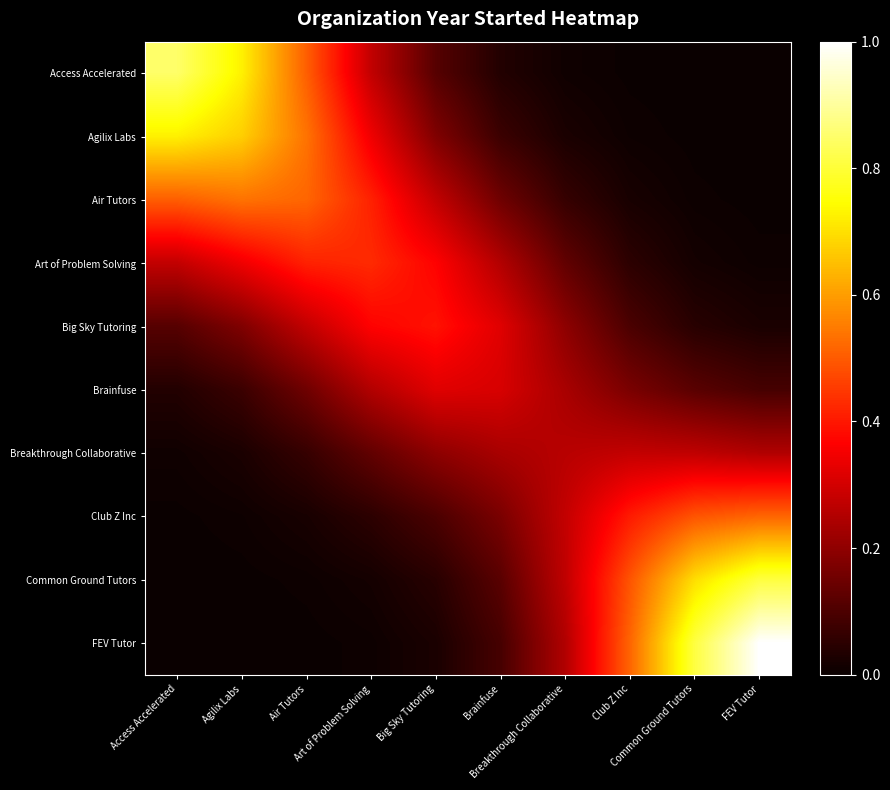

At how many categories does at least one series exceed 0?

10